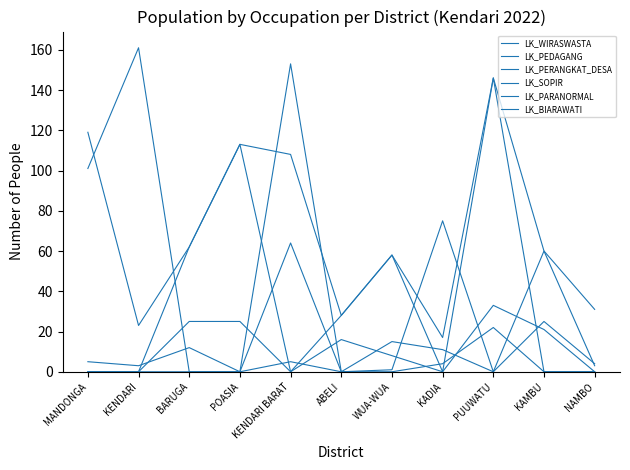

How many lines are shown in the chart?

6